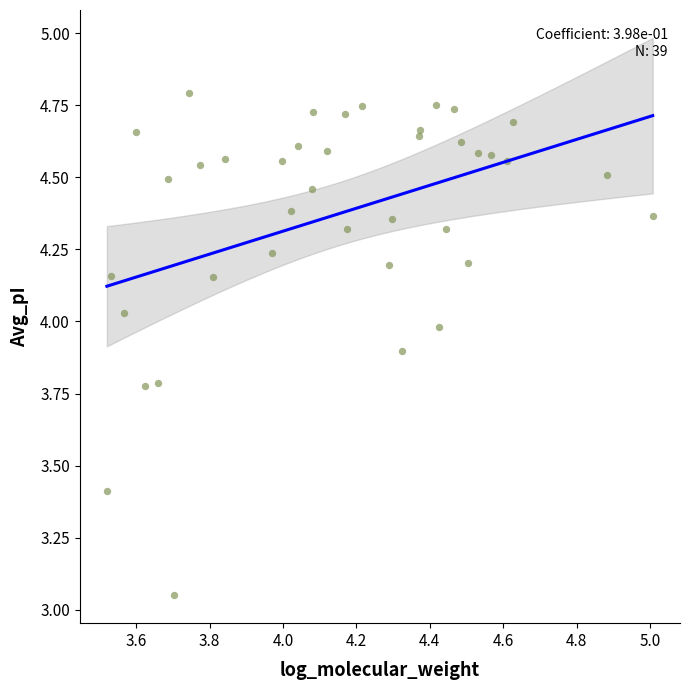

What is the range of Y values (max minus min)?

1.7